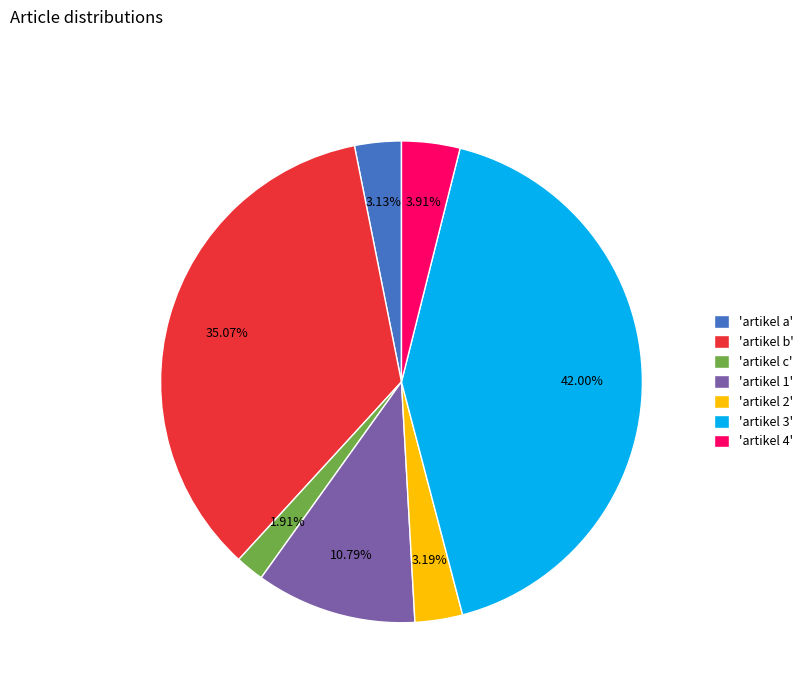

Which category has the smallest portion of the pie?

'artikel c'